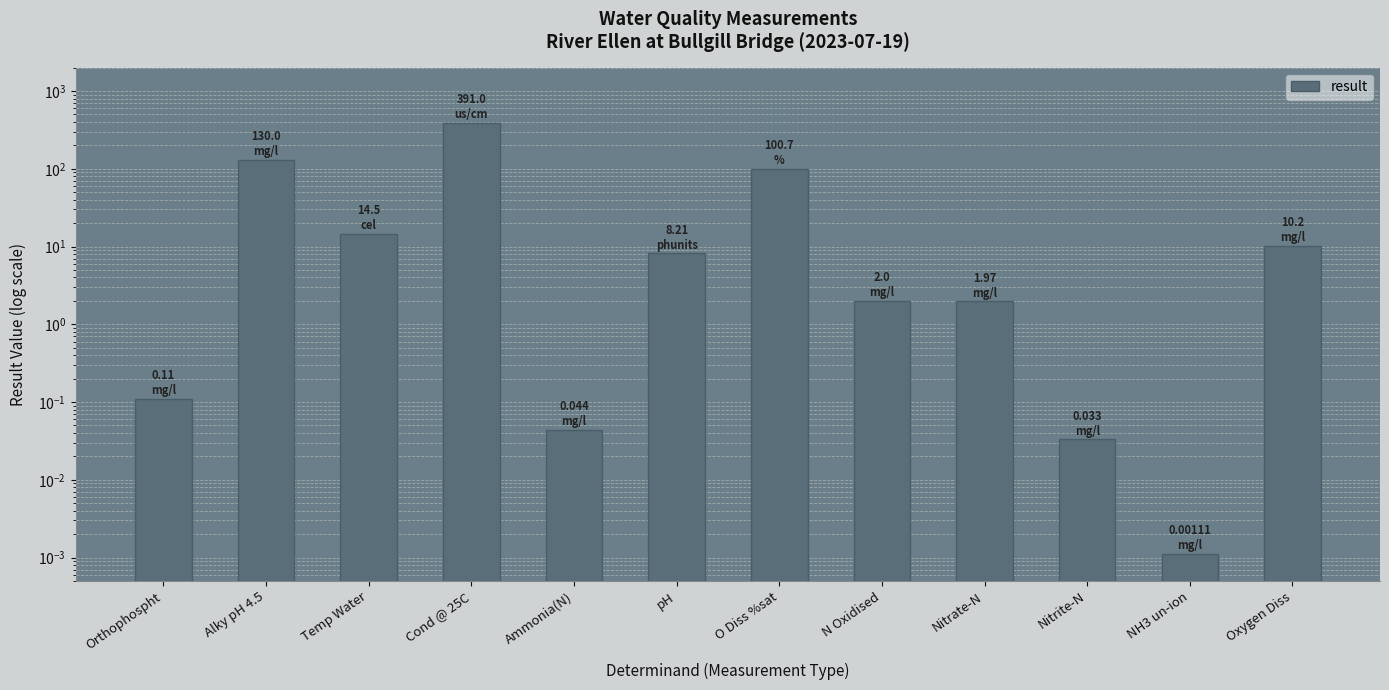

Rank the categories by value from lowest to highest.

NH3 un-ion, Nitrite-N, Ammonia(N), Orthophospht, Nitrate-N, N Oxidised, pH, Oxygen Diss, Temp Water, O Diss %sat, Alky pH 4.5, Cond @ 25C